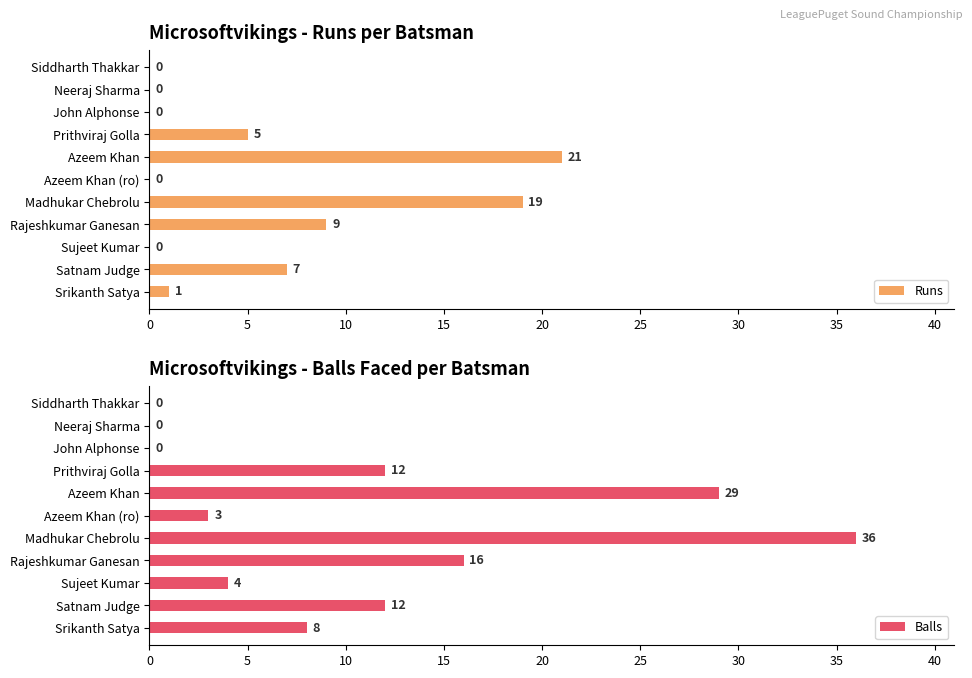

Is it true that Runs equals 0 at Azeem Khan (ro)?

True